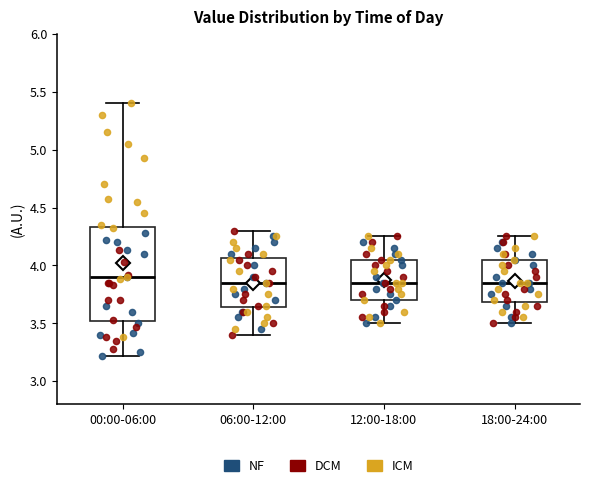

Where is the upper edge of the box for 18:00-24:00 on the y-axis? The values are not printed on the chart, so give them approximately, as read against the axis.

4.05